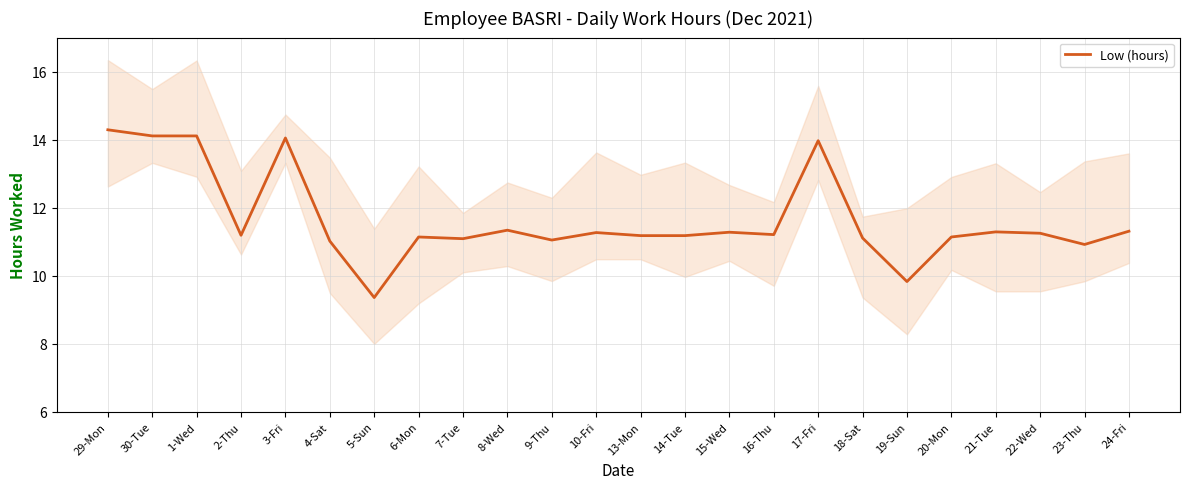

The value at 14-Tue is 11.2. True or false?

True